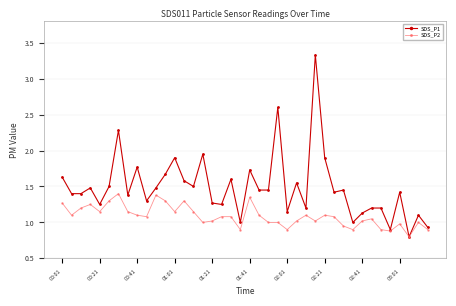

List the series in order of their overall mean, lowest first.

SDS_P2, SDS_P1